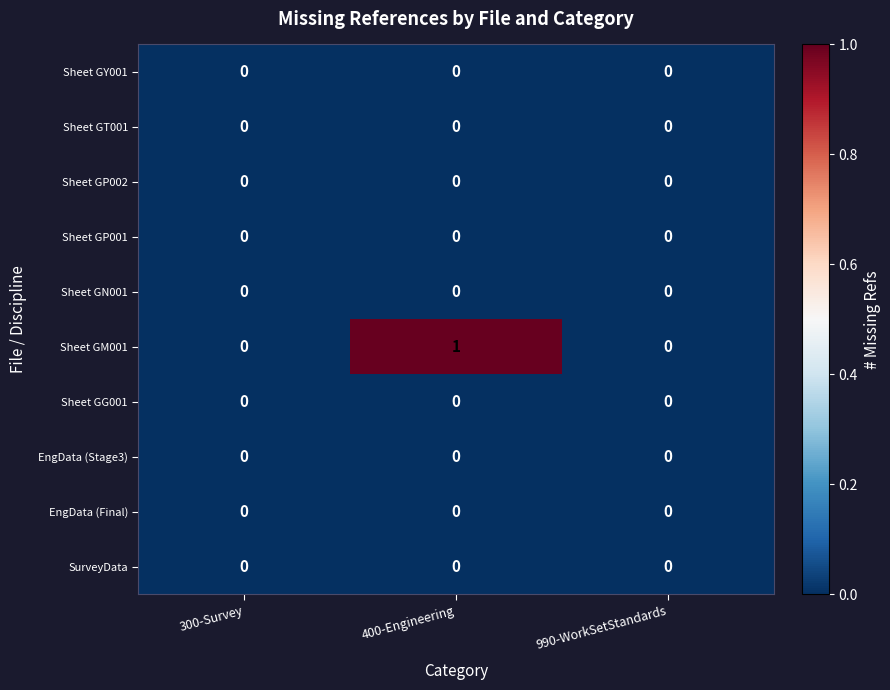

At which category is the sum across all series the highest?

400-Engineering